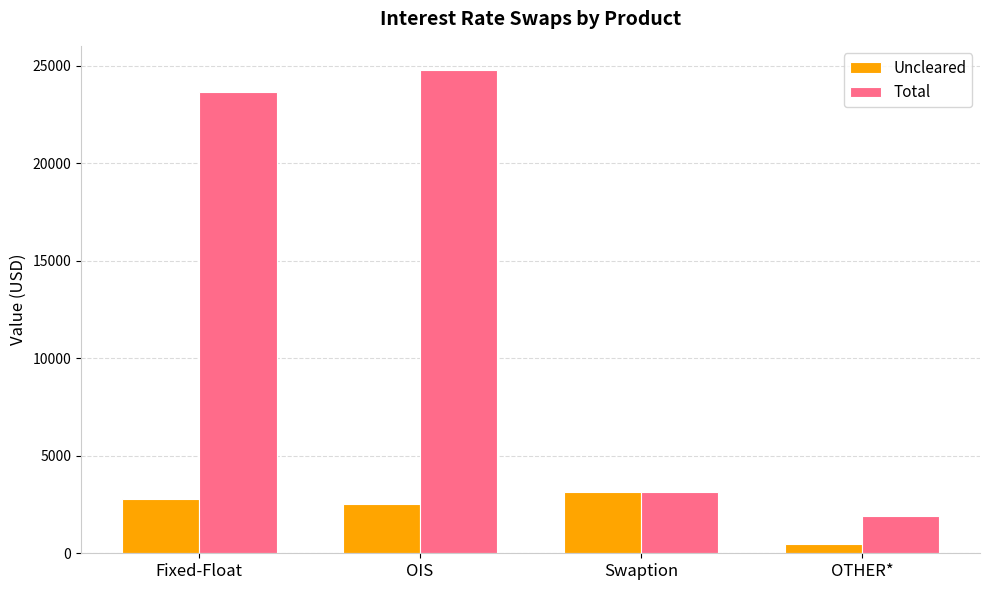

At OIS, list the series in order from smallest to largest.

Uncleared, Total